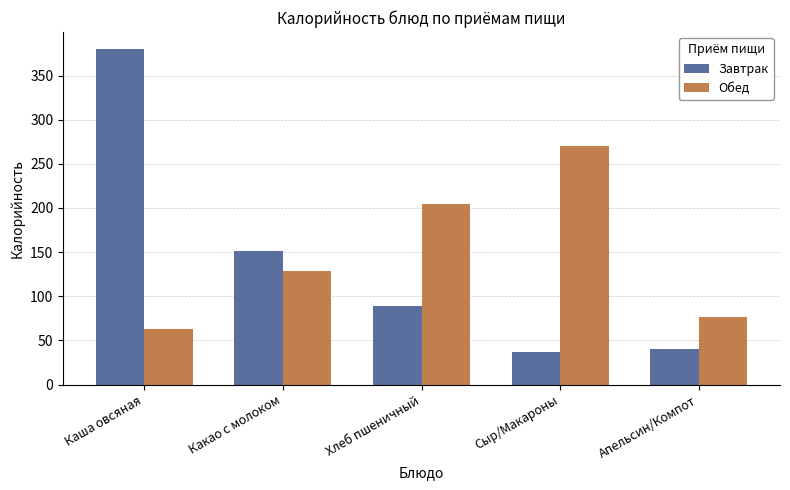

At which category is the sum across all series the highest?

Каша овсяная